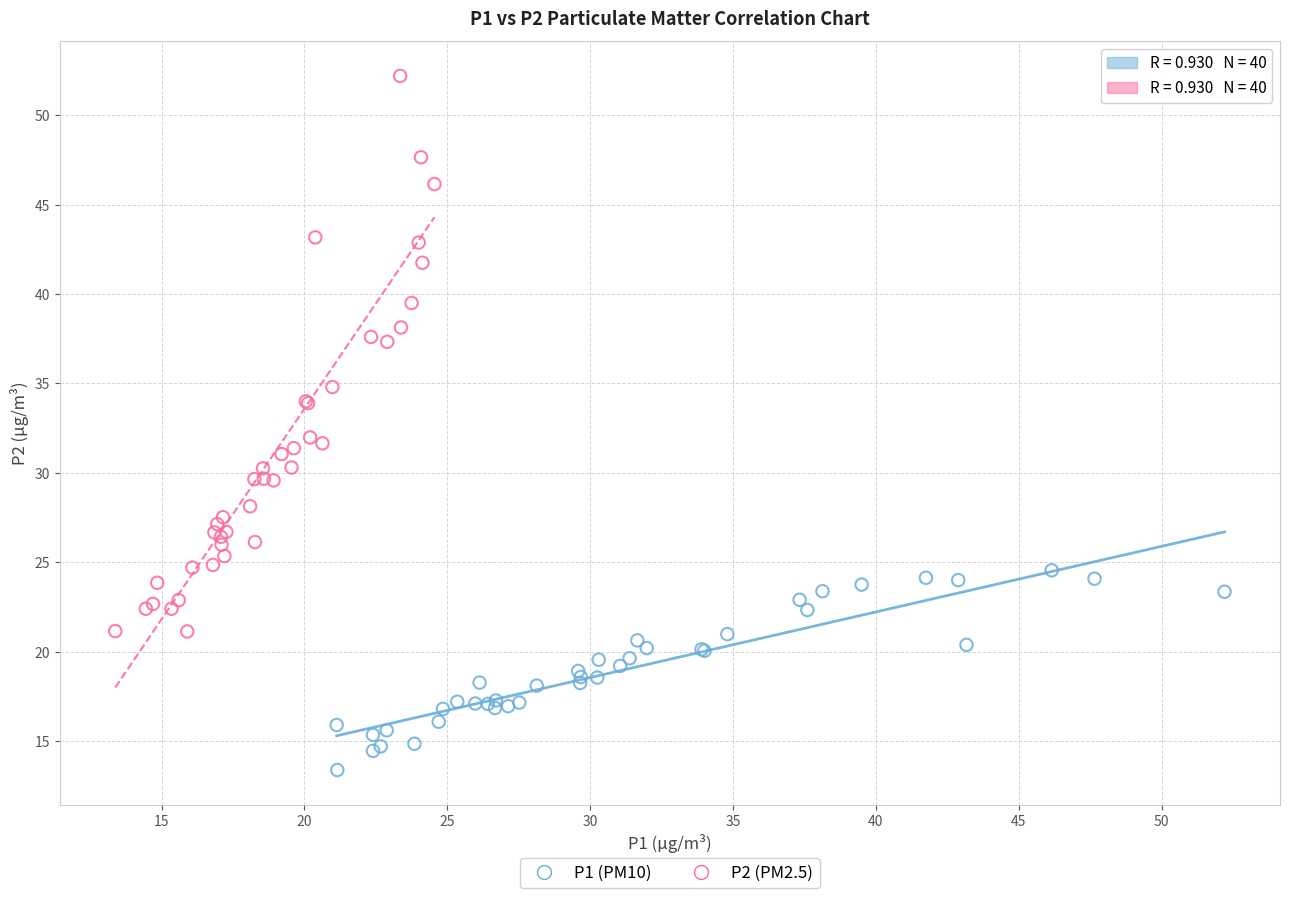

Which series reaches the minimum Y coordinate?

P1 (PM10)